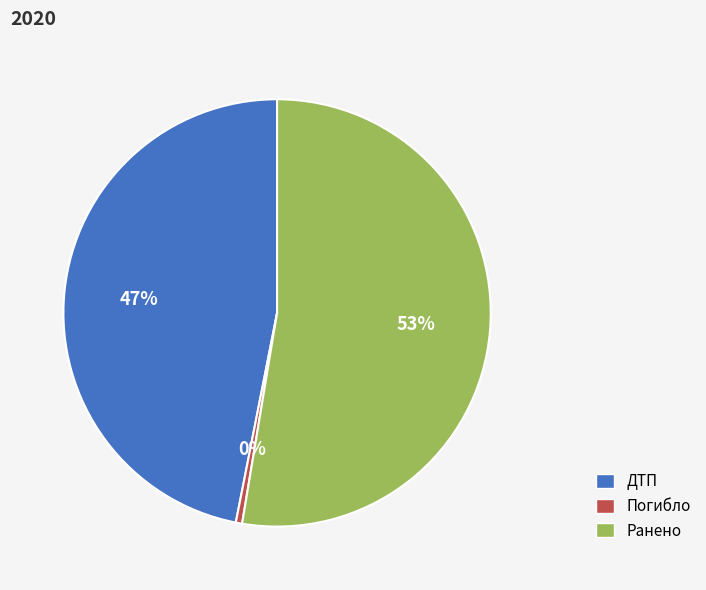

Combined, do Ранено and ДТП account for over 50%?

Yes